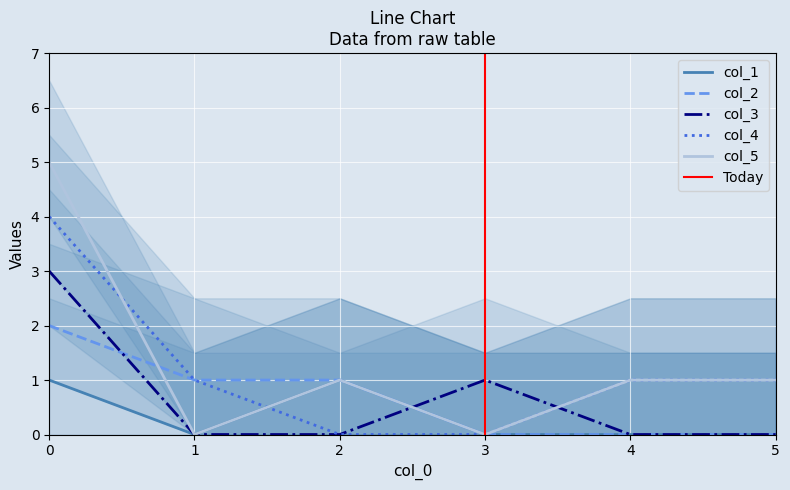

How many col_4 values are between 0 and 1?

5